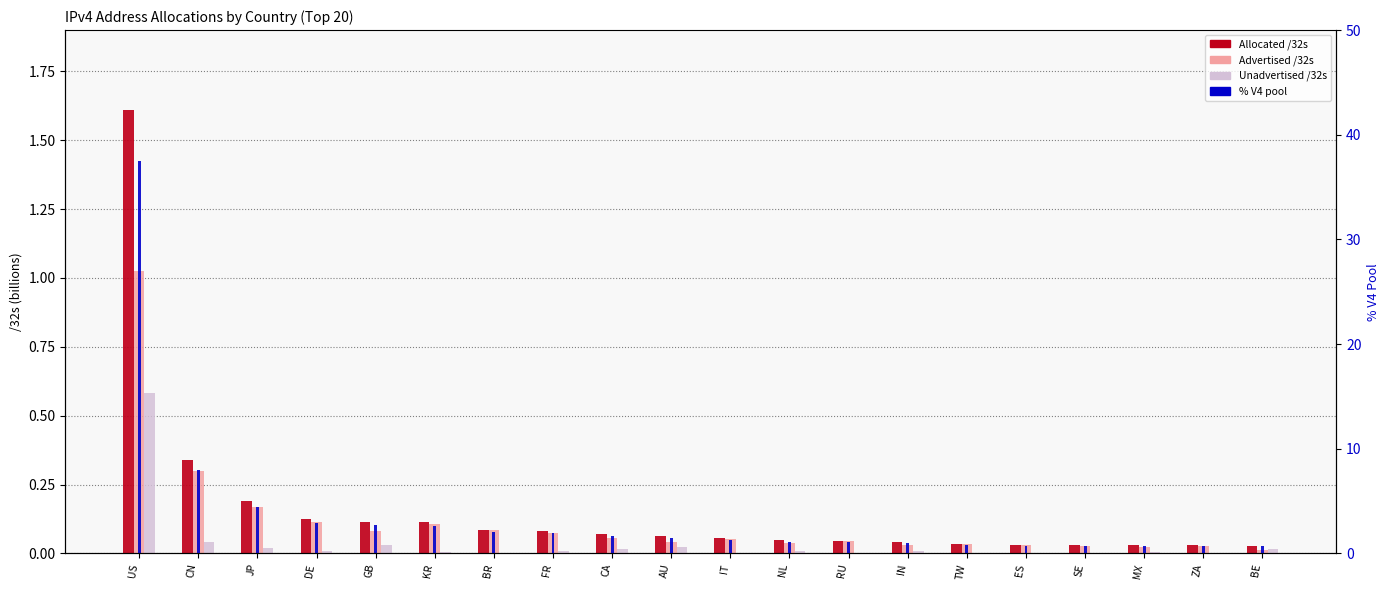

Rank the categories by % V4 pool value from highest to lowest.

US, CN, JP, DE, GB, KR, BR, FR, CA, AU, IT, NL, RU, IN, TW, ES, SE, MX, ZA, BE